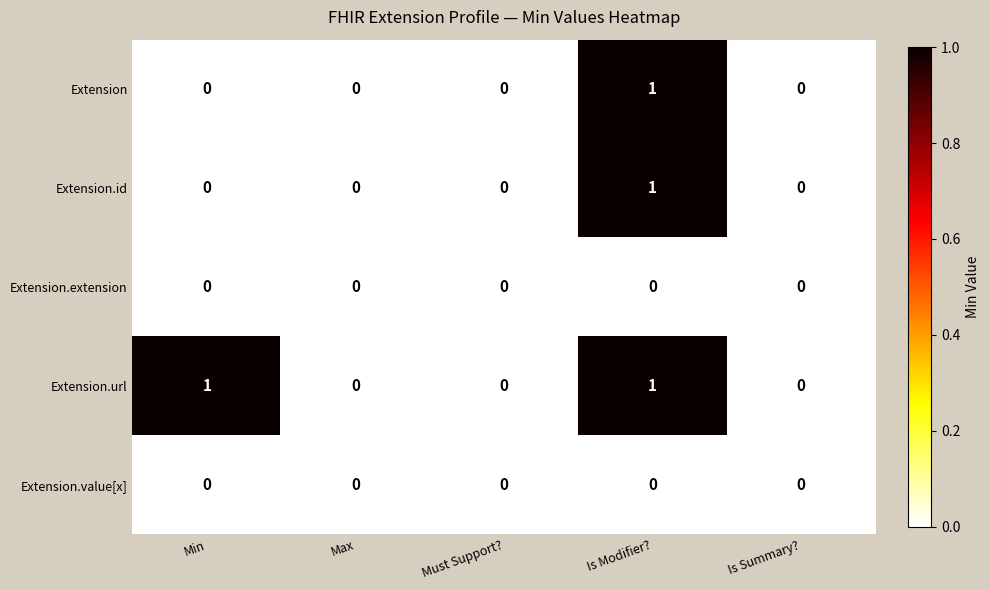

At which category is the sum across all series the highest?

Is Modifier?